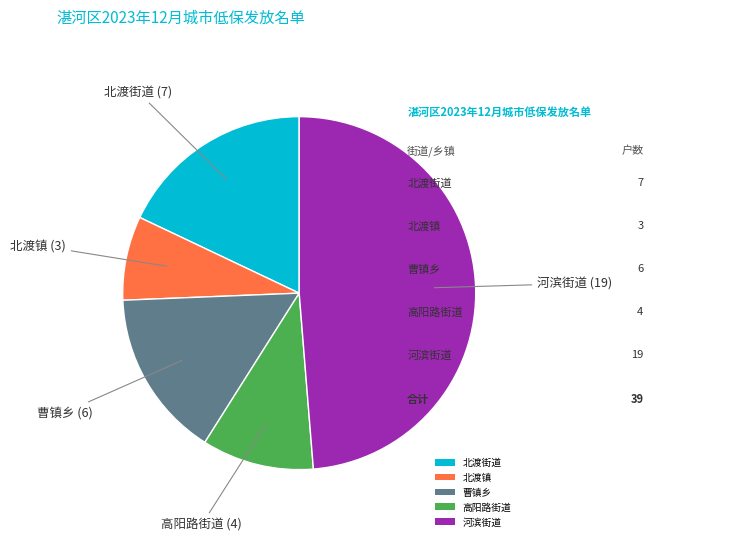

Which category has the smallest portion of the pie?

北渡镇